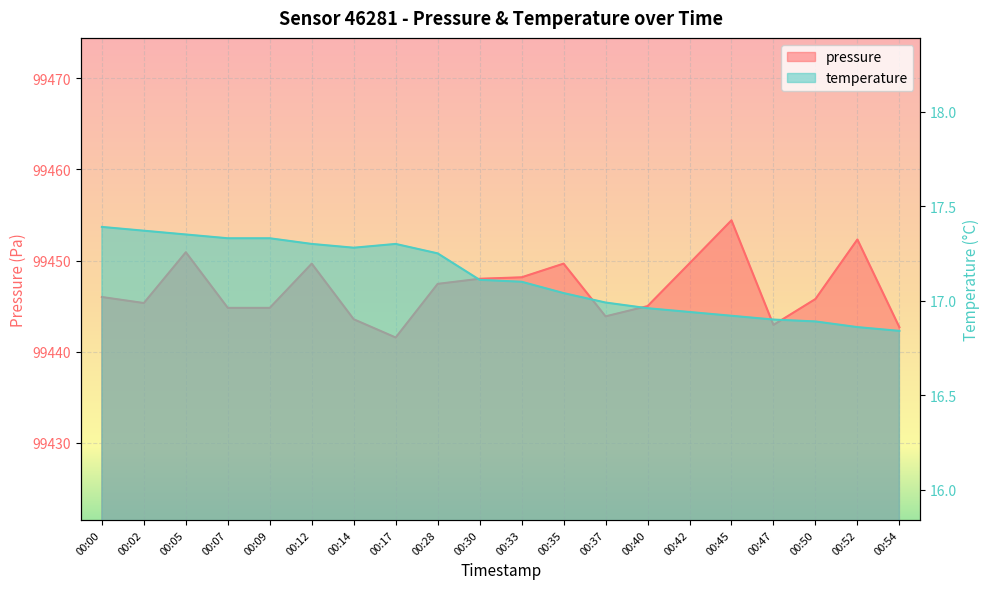

True or false: pressure has more than 0 interior local peaks.

True